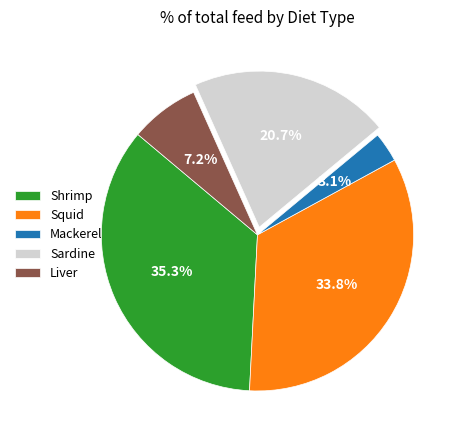

To the nearest percent, what is the difference between the largest and smallest slice percentages?

32%